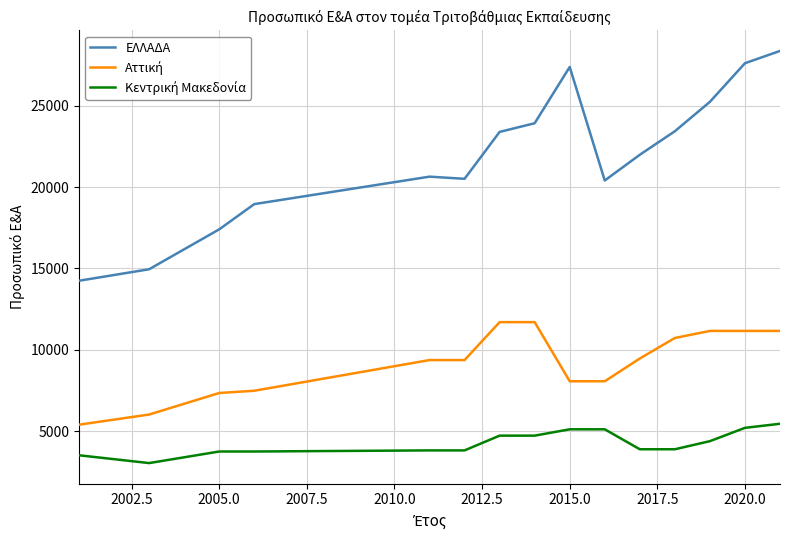

Which series has the largest range (max minus min)?

ΕΛΛΑΔΑ